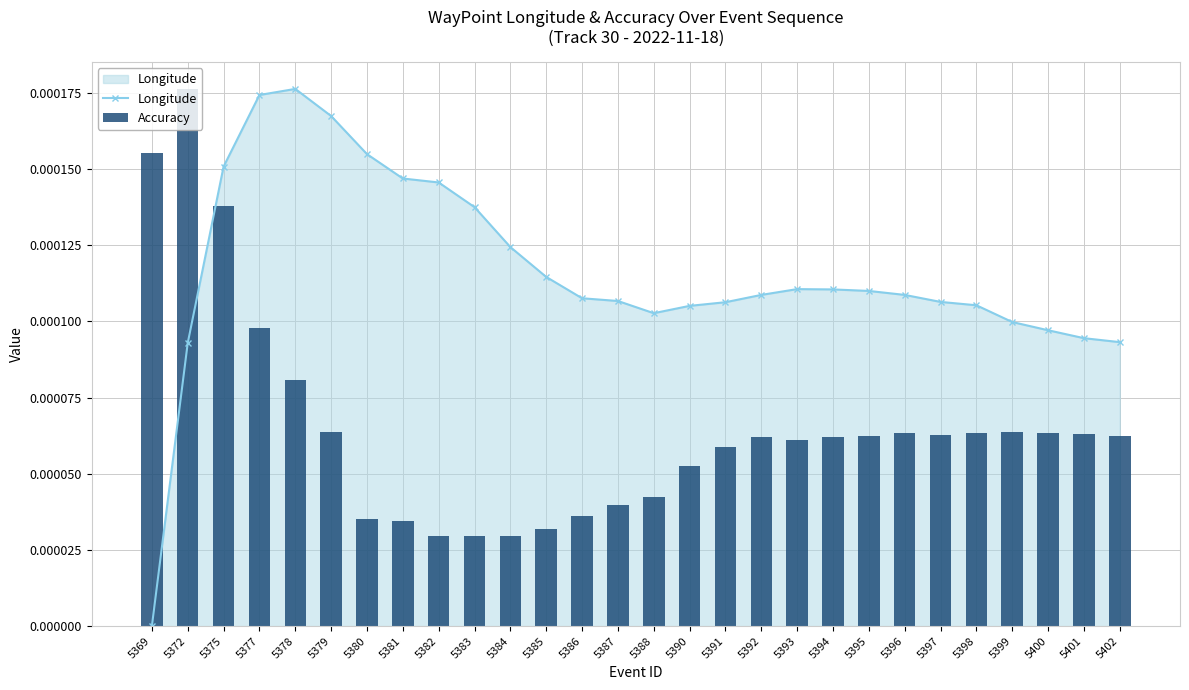

Which has a higher value, 5381 or 5385?

5381